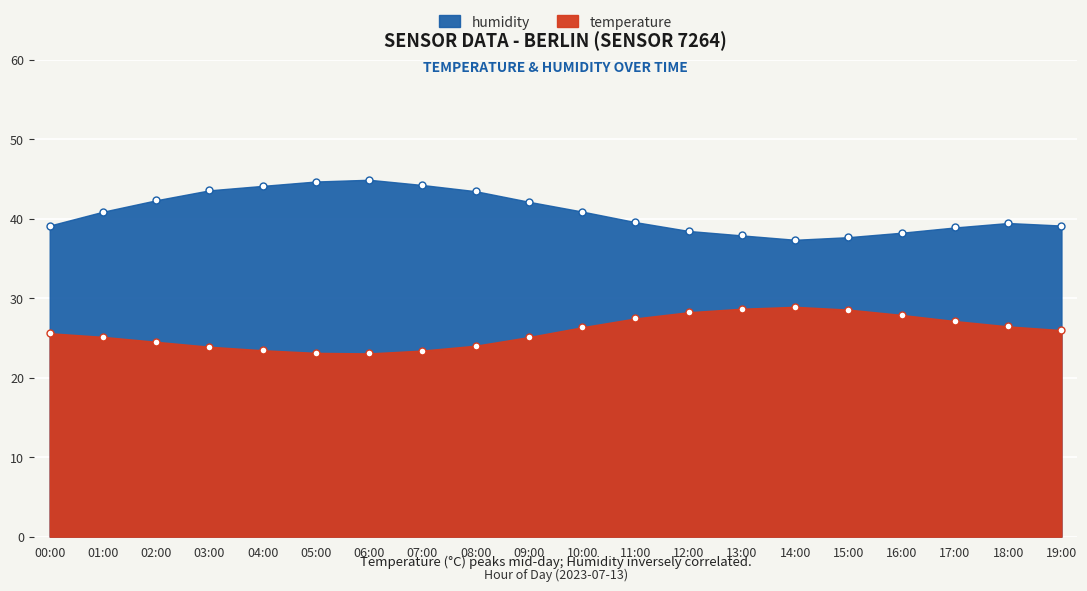

How many data points does each series have?

20